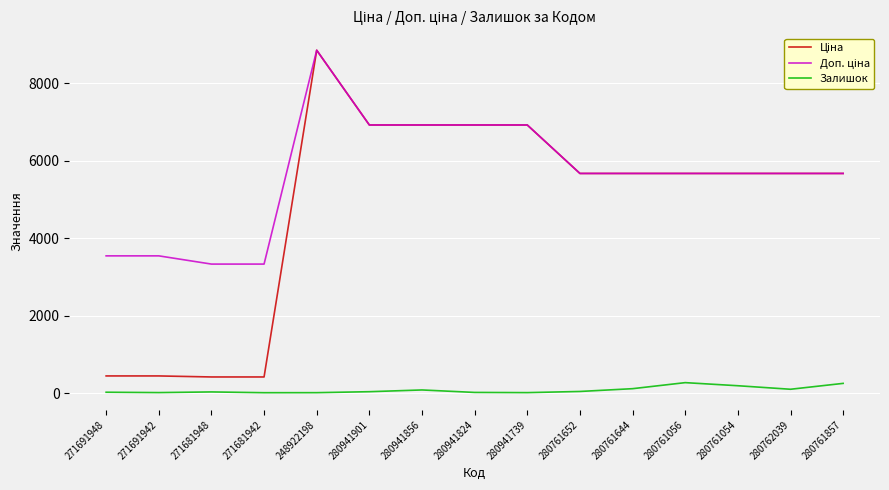

What is the greatest value displayed?

8856.7